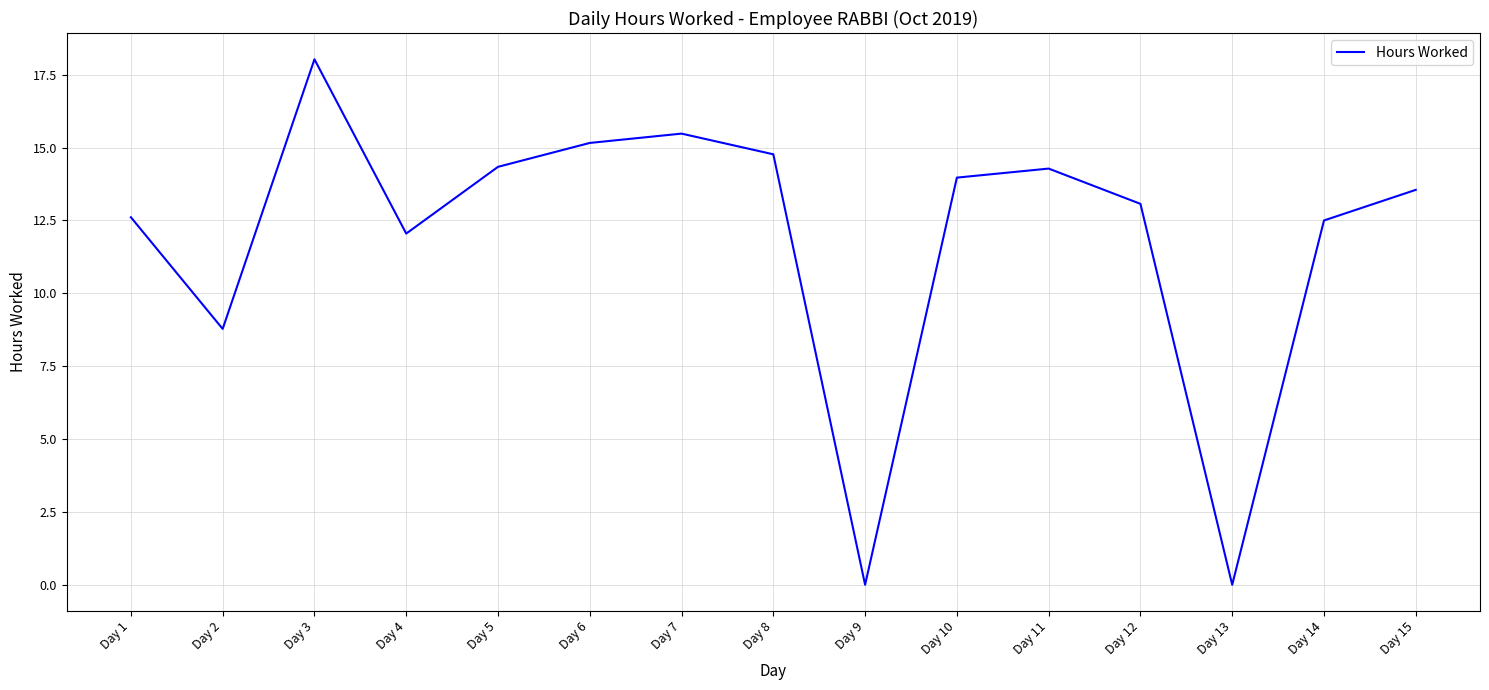

The chart shows a value of 3.4 at Day 8. True or false?

False